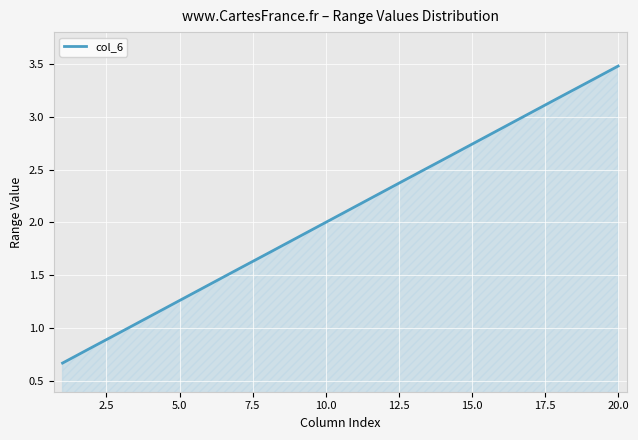

What is the smallest value displayed?

0.7